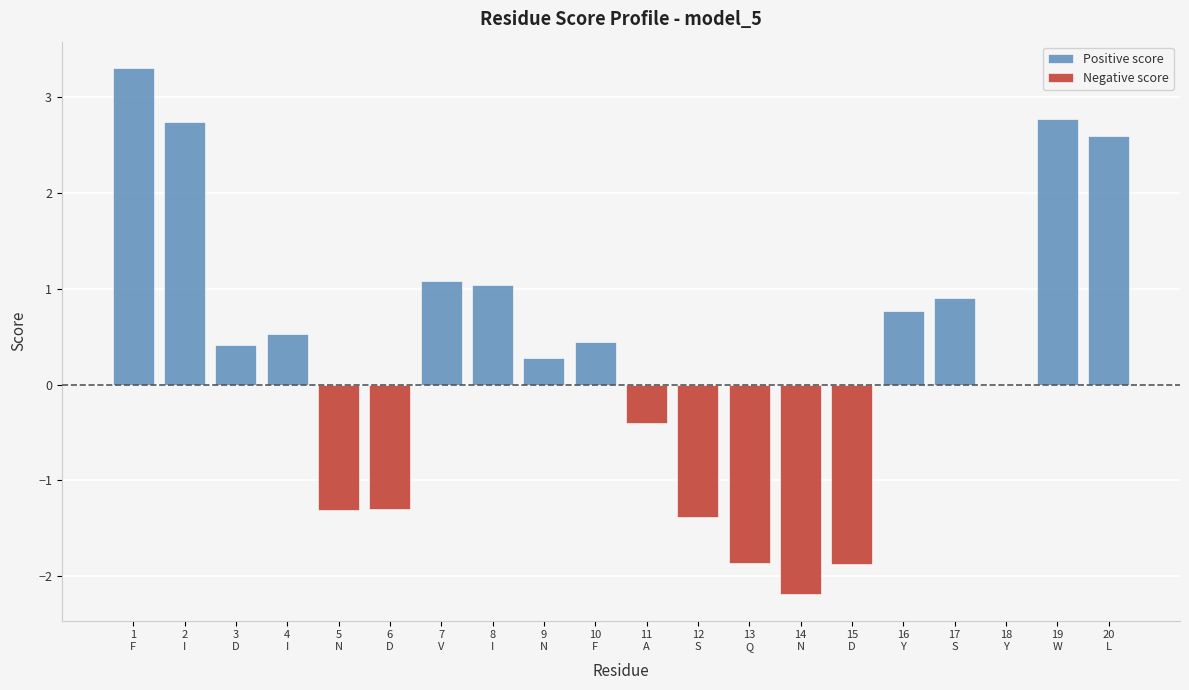

At which label does Positive score reach its minimum?

5
N